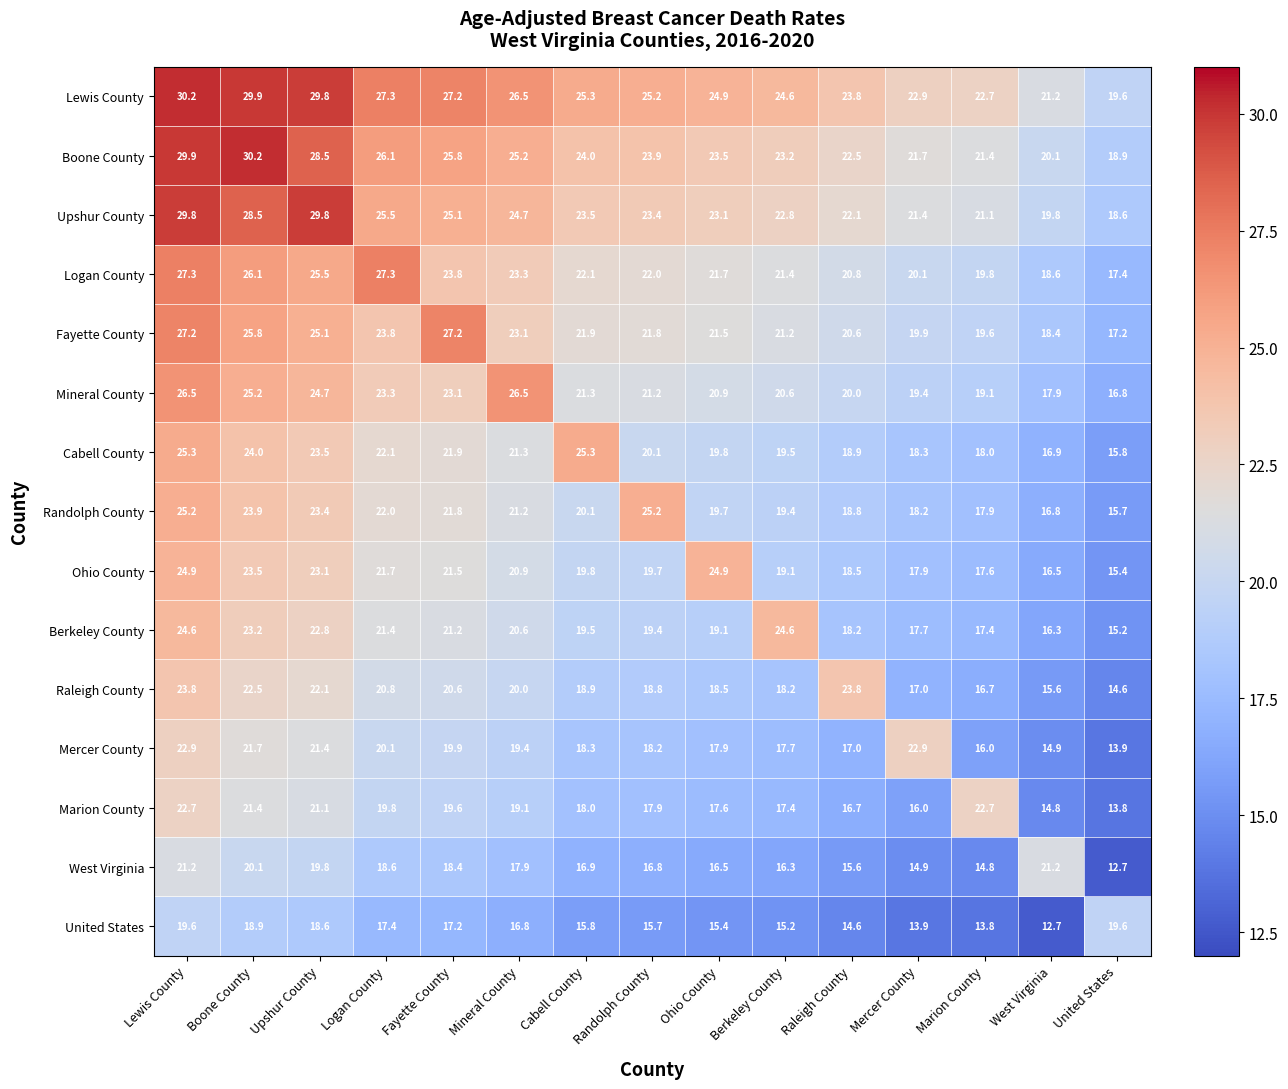

At which label does Berkeley County first exceed 19?

Lewis County